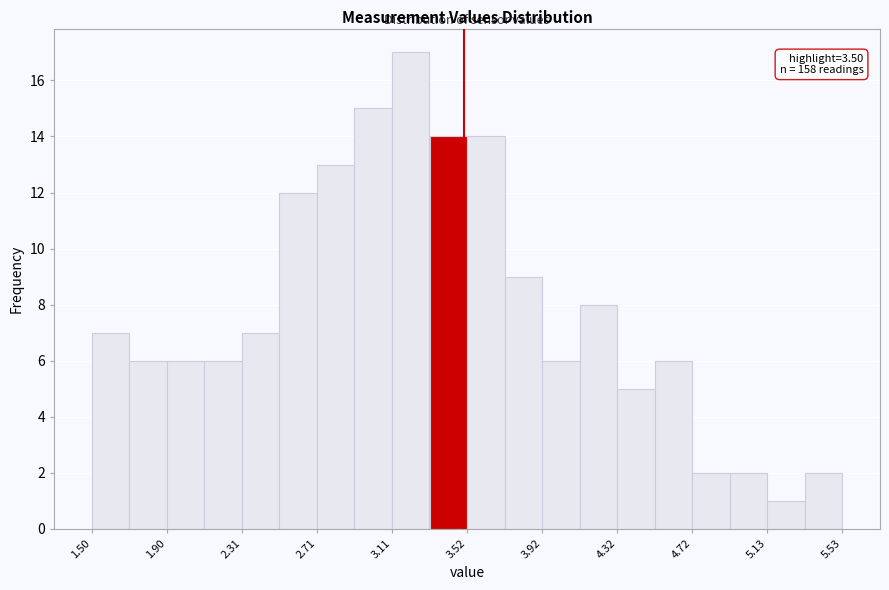

Which range on the x-axis has the tallest bar?

3.10 to 3.30